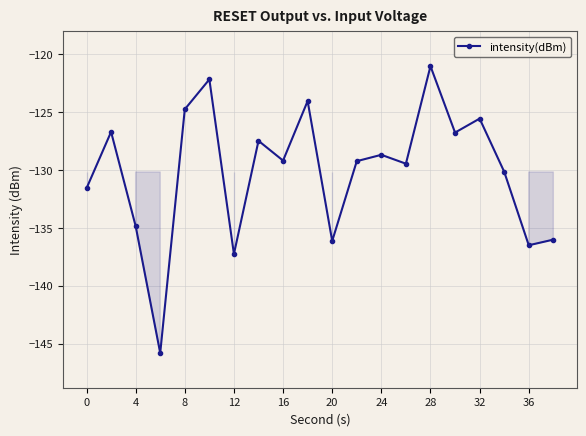

What is the minimum value shown in the chart?

-145.8